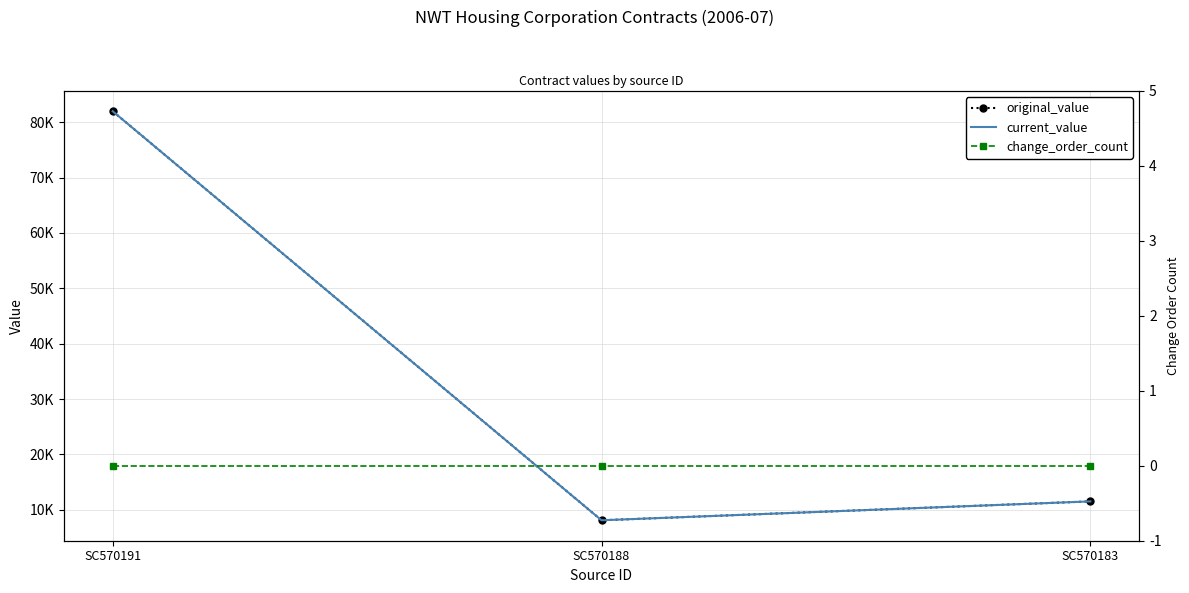

Where does the original_value series first go above 11500?

SC570191